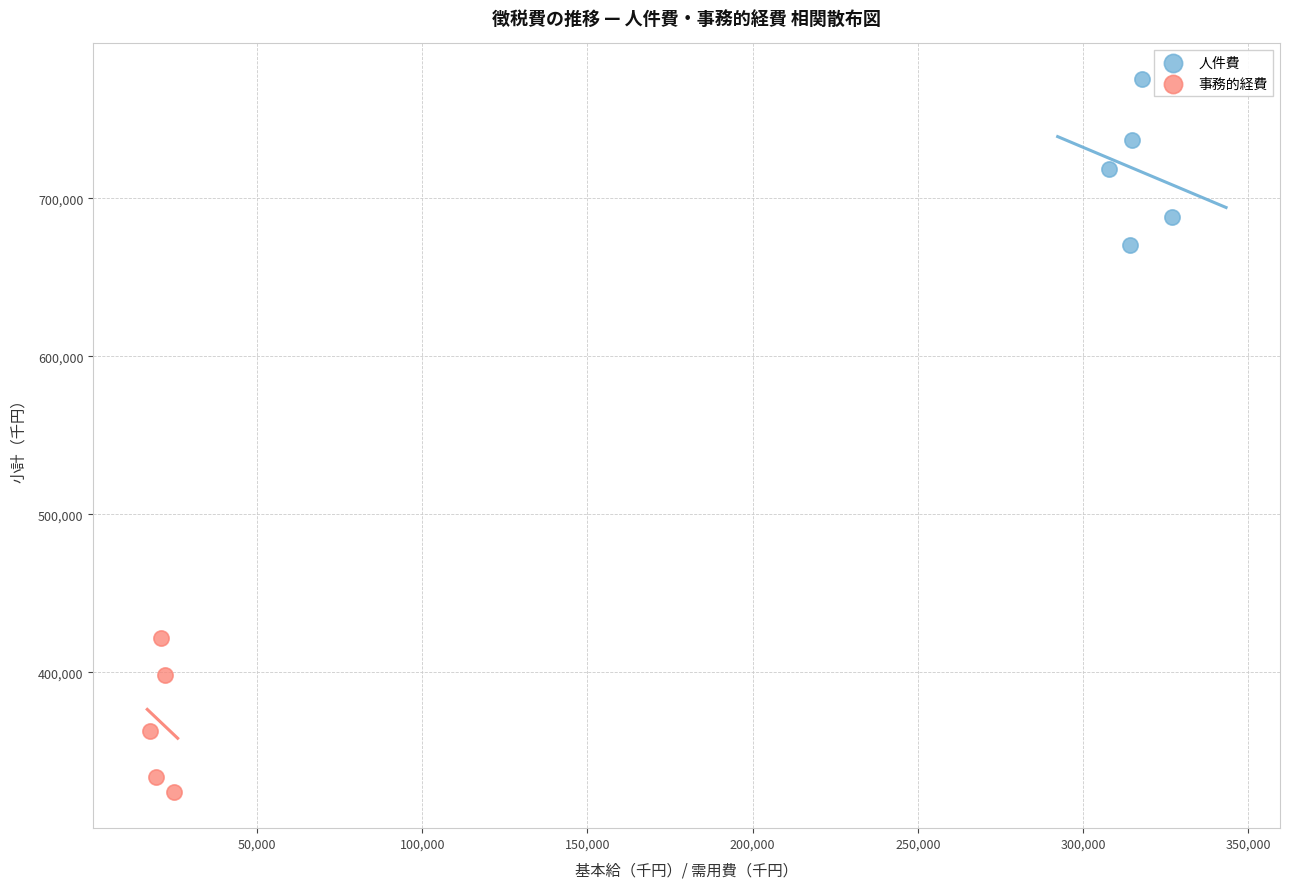

Which series contains the lowest Y value?

事務的経費